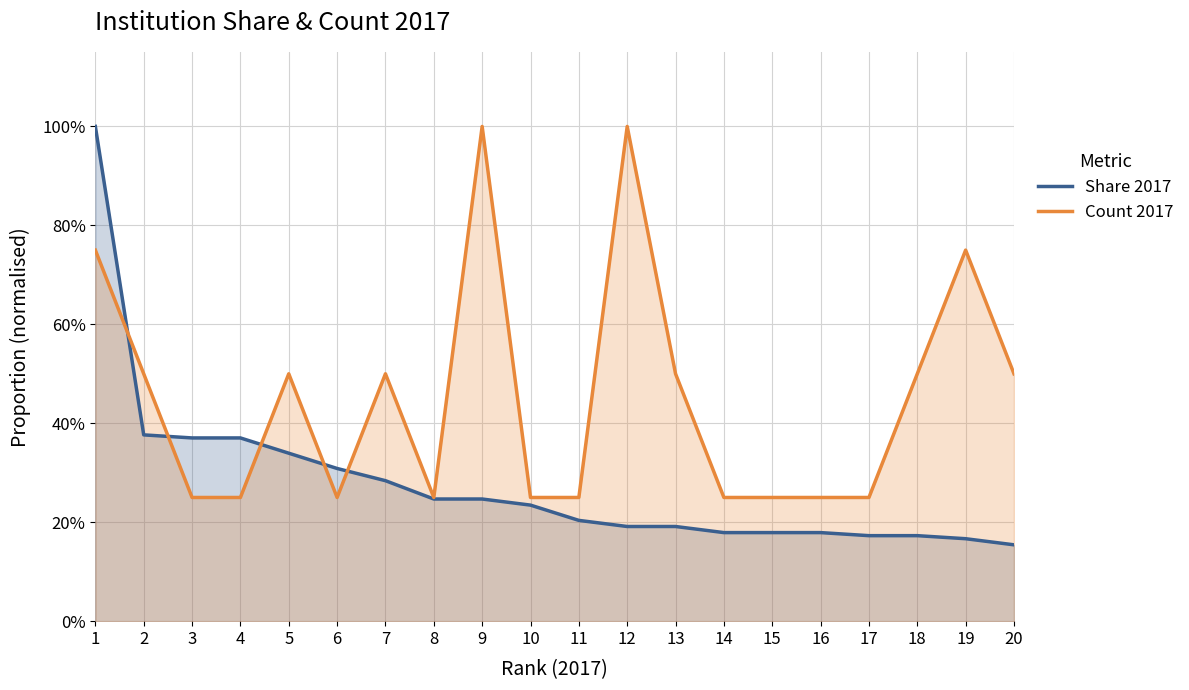

Which series has the widest spread of values?

Share 2017